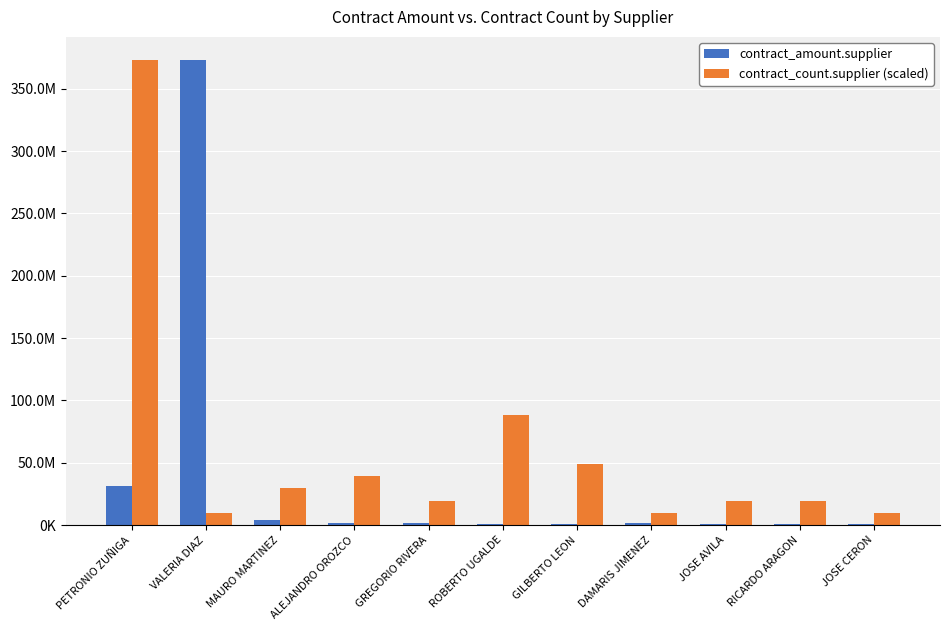

What position from the left is ROBERTO UGALDE?

6